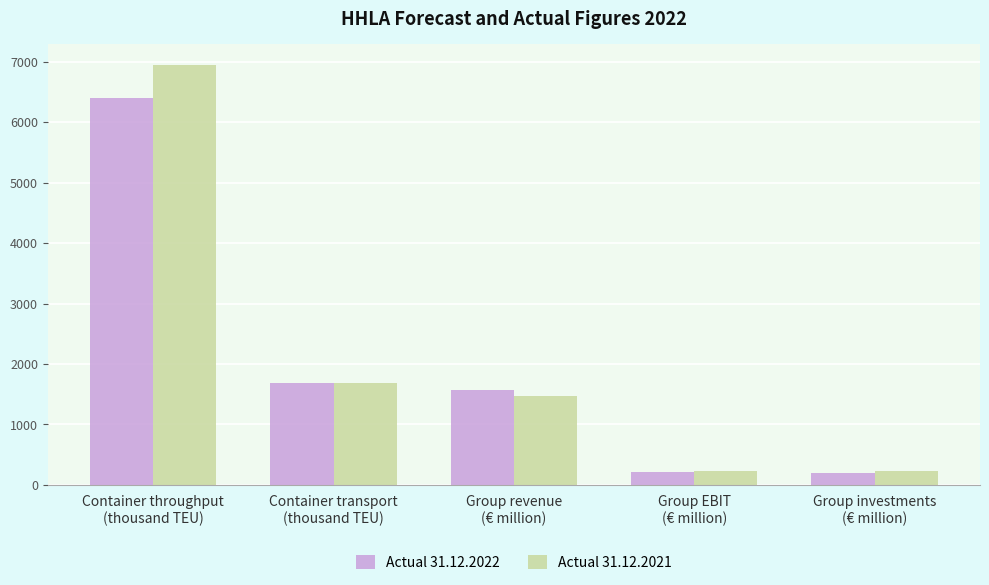

What is the minimum value for Actual 31.12.2022?

203.1